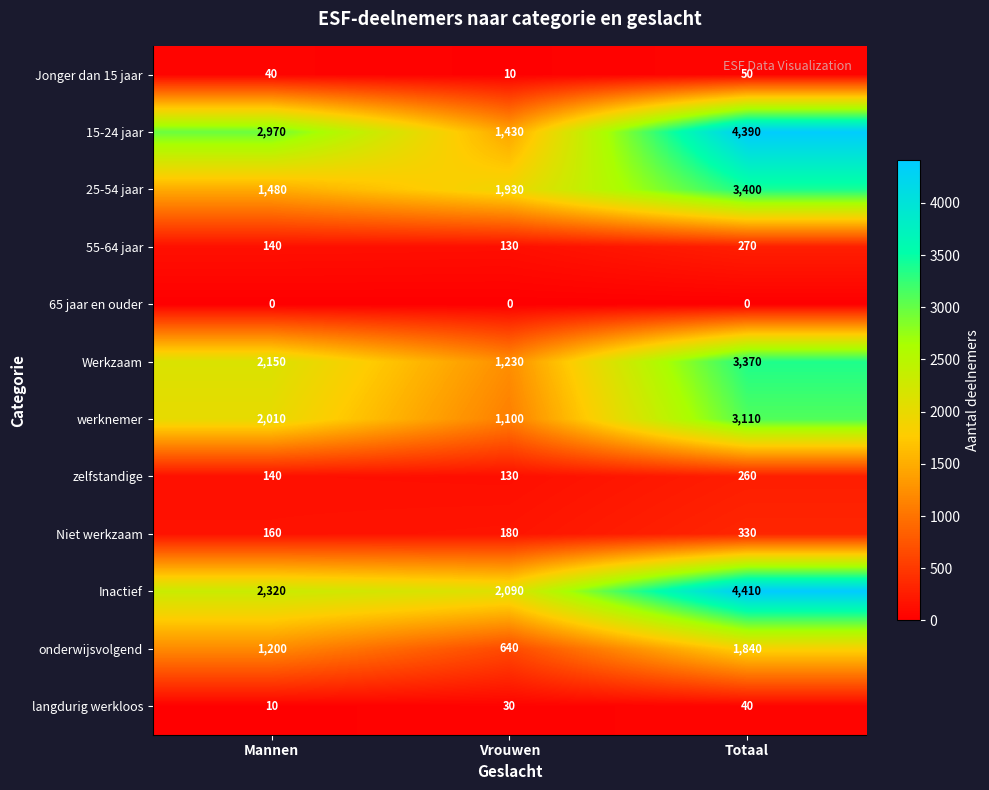

What value does the Werkzaam series have at Totaal, to the nearest 10?

3370